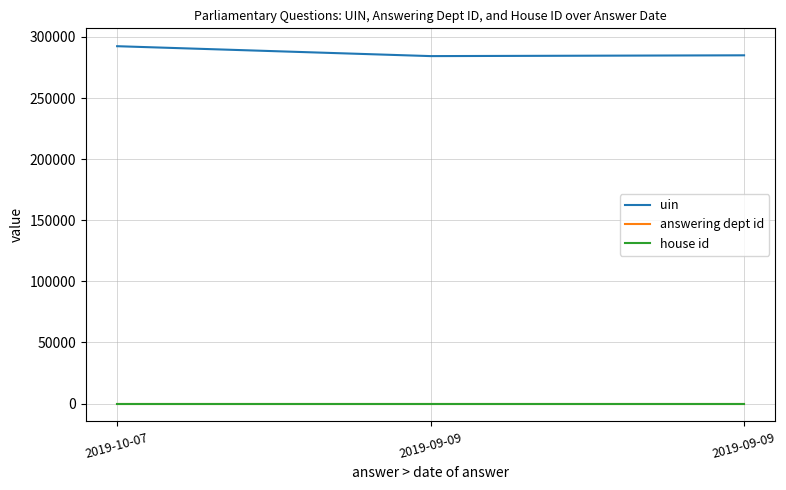

What are all the series names shown in the legend?

uin, answering dept id, house id